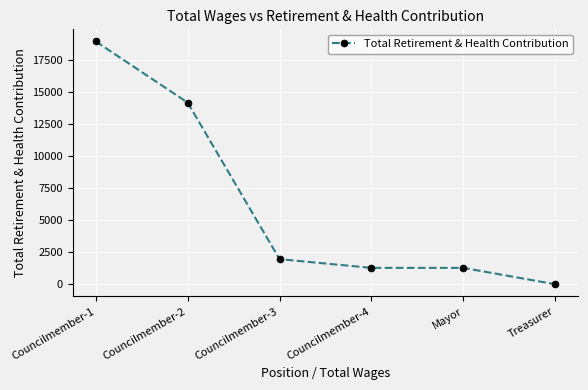

What is the change in value from Councilmember-2 to Treasurer?

-14198